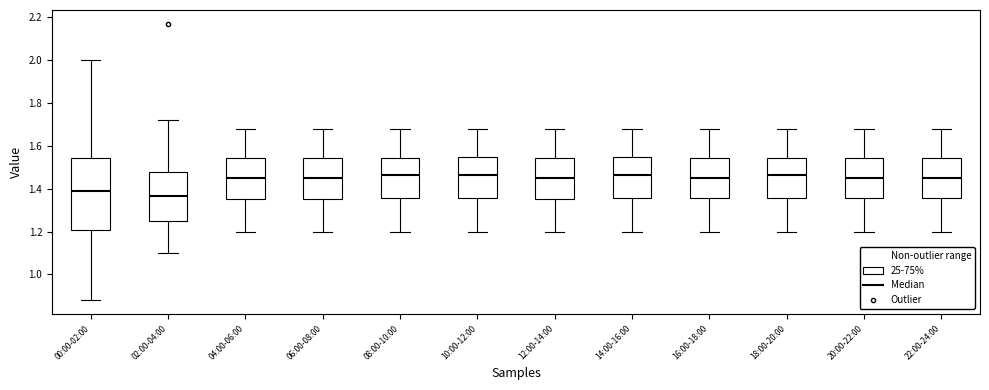

Reading left to right, transcribe this box plot: for each box, give where its median line is, the range the box spans, and where its two whiskers end, as read against the y-axis. The values are not printed on the chart, so give them approximately, as read against the axis.

00:00-02:00: median 1.40, box 1.20 to 1.54, whiskers 0.88 to 2.00
02:00-04:00: median 1.36, box 1.26 to 1.48, whiskers 1.10 to 1.72
04:00-06:00: median 1.46, box 1.36 to 1.54, whiskers 1.20 to 1.68
06:00-08:00: median 1.46, box 1.36 to 1.54, whiskers 1.20 to 1.68
08:00-10:00: median 1.46, box 1.36 to 1.54, whiskers 1.20 to 1.68
10:00-12:00: median 1.46, box 1.36 to 1.56, whiskers 1.20 to 1.68
12:00-14:00: median 1.46, box 1.36 to 1.54, whiskers 1.20 to 1.68
14:00-16:00: median 1.46, box 1.36 to 1.56, whiskers 1.20 to 1.68
16:00-18:00: median 1.46, box 1.36 to 1.54, whiskers 1.20 to 1.68
18:00-20:00: median 1.46, box 1.36 to 1.54, whiskers 1.20 to 1.68
20:00-22:00: median 1.46, box 1.36 to 1.54, whiskers 1.20 to 1.68
22:00-24:00: median 1.46, box 1.36 to 1.54, whiskers 1.20 to 1.68